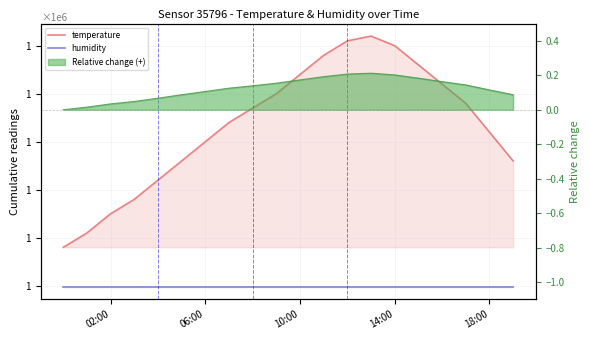

What is the value of the humidity point at the 10th from the left?

999000